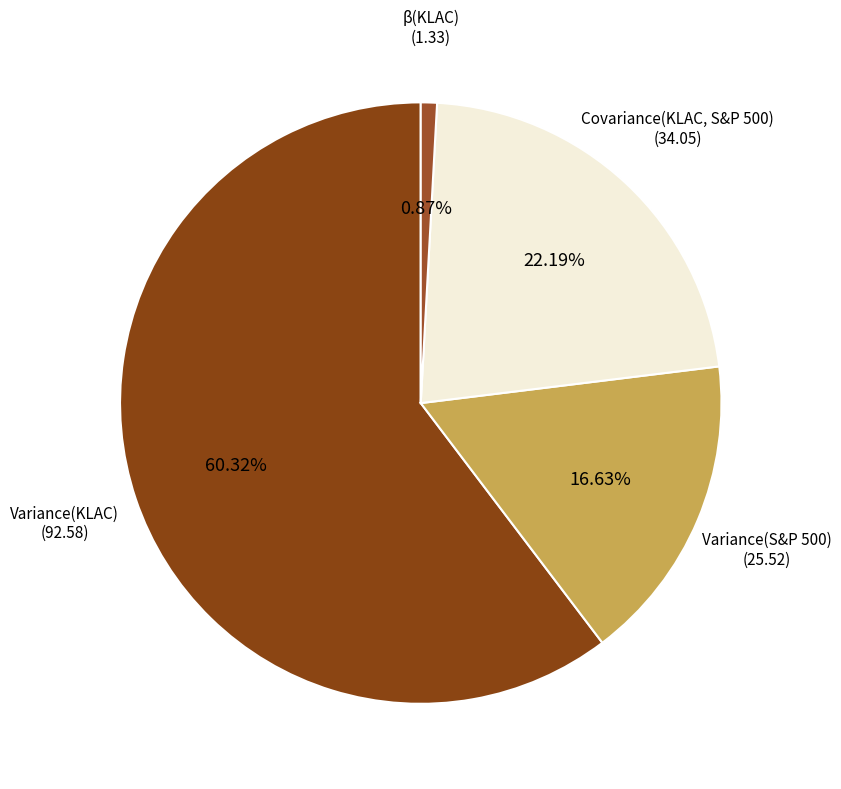

To the nearest percent, what is the combined percentage of Covariance(KLAC, S&P 500) and Variance(S&P 500)?

39%